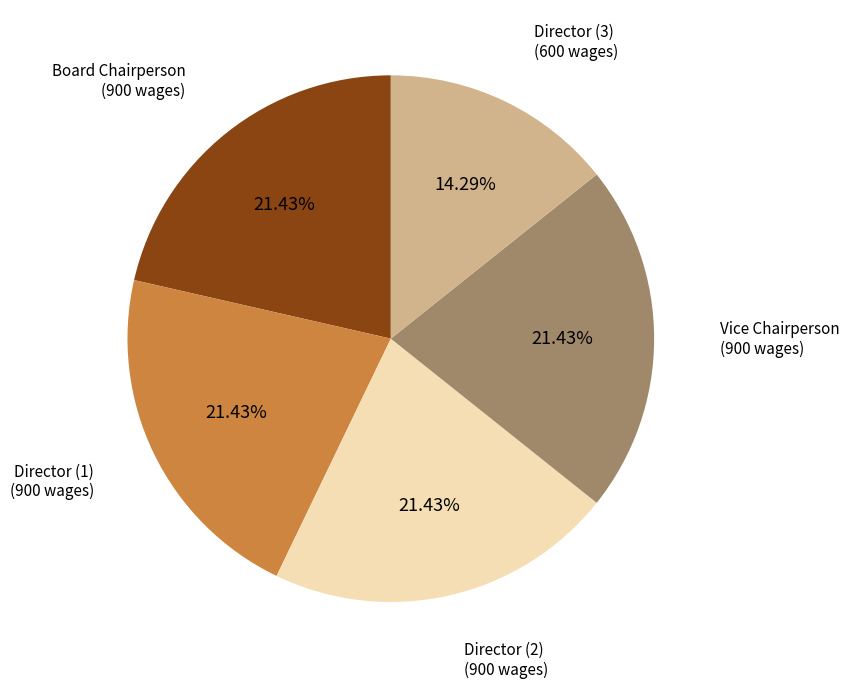

Is there any slice that represents more than half of the pie?

No